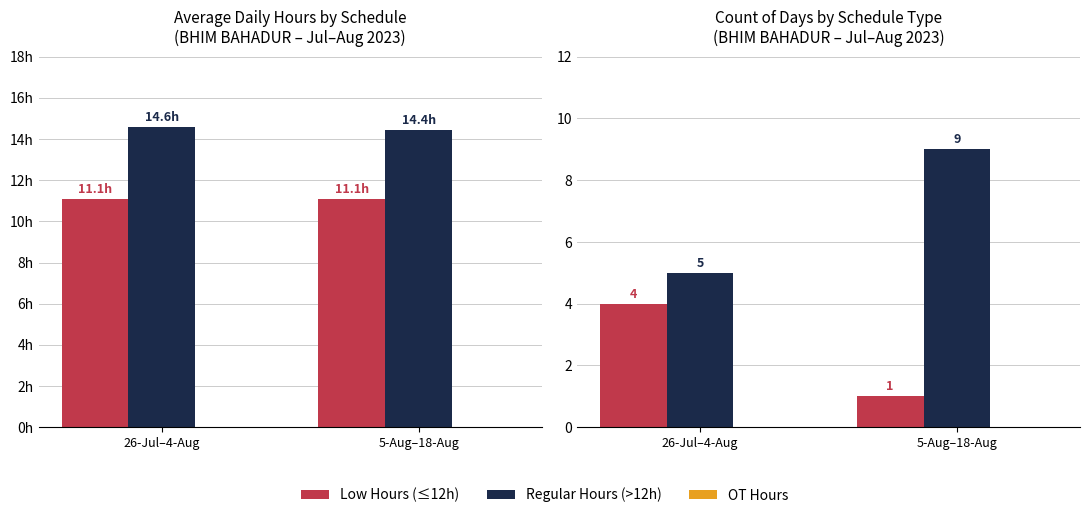

What is the difference between the highest and lowest values at 26-Jul–4-Aug?

5